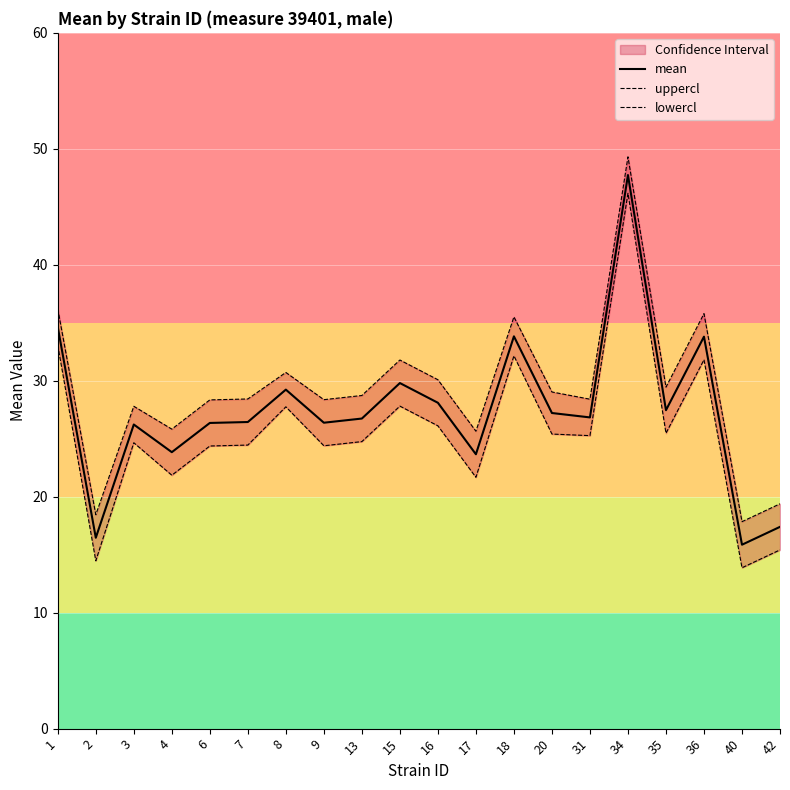

Reading right to left, extract all data points from this chart.

mean: 42=17.4	40=15.9	36=33.8	35=27.5	34=47.7	31=26.8	20=27.2	18=33.8	17=23.7	16=28.1	15=29.8	13=26.7	9=26.4	8=29.2	7=26.4	6=26.4	4=23.8	3=26.2	2=16.5	1=34.6
uppercl: 42=19.4	40=17.8	36=35.8	35=29.4	34=49.3	31=28.4	20=29.0	18=35.5	17=25.6	16=30.1	15=31.8	13=28.7	9=28.4	8=30.7	7=28.4	6=28.3	4=25.8	3=27.8	2=18.4	1=36.2
lowercl: 42=15.4	40=13.9	36=31.8	35=25.5	34=46.2	31=25.3	20=25.4	18=32.1	17=21.7	16=26.1	15=27.8	13=24.8	9=24.4	8=27.8	7=24.5	6=24.4	4=21.9	3=24.7	2=14.5	1=33.1